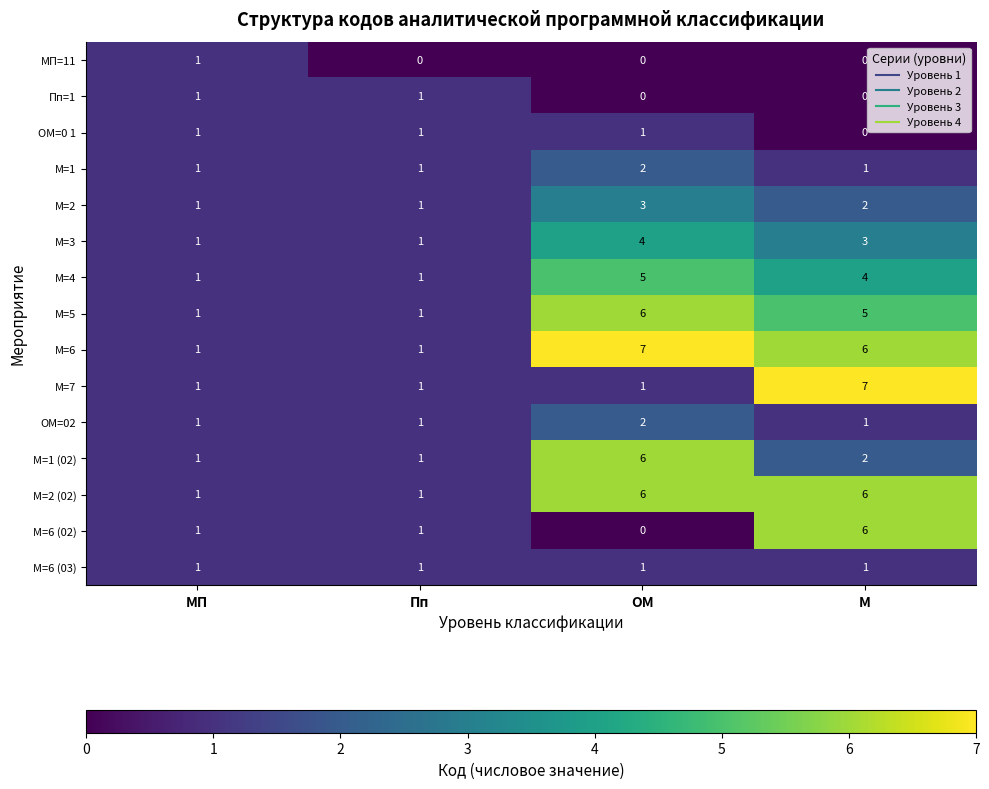

Which series has the largest total across all categories?

М=6